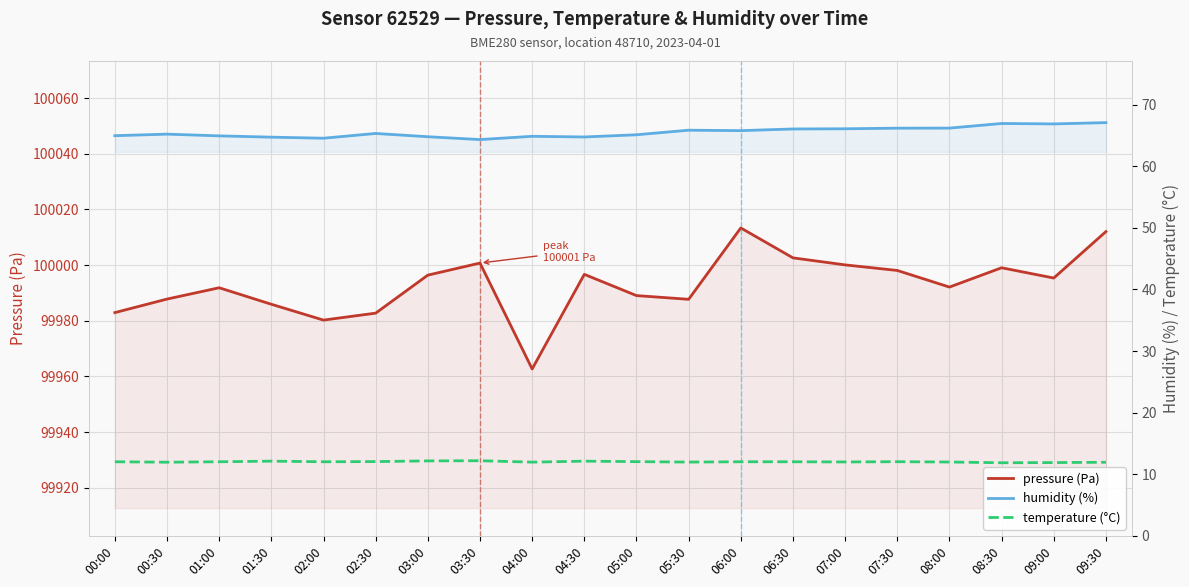

True or false: pressure (Pa) has a value of 99998.1 at 07:30.

True